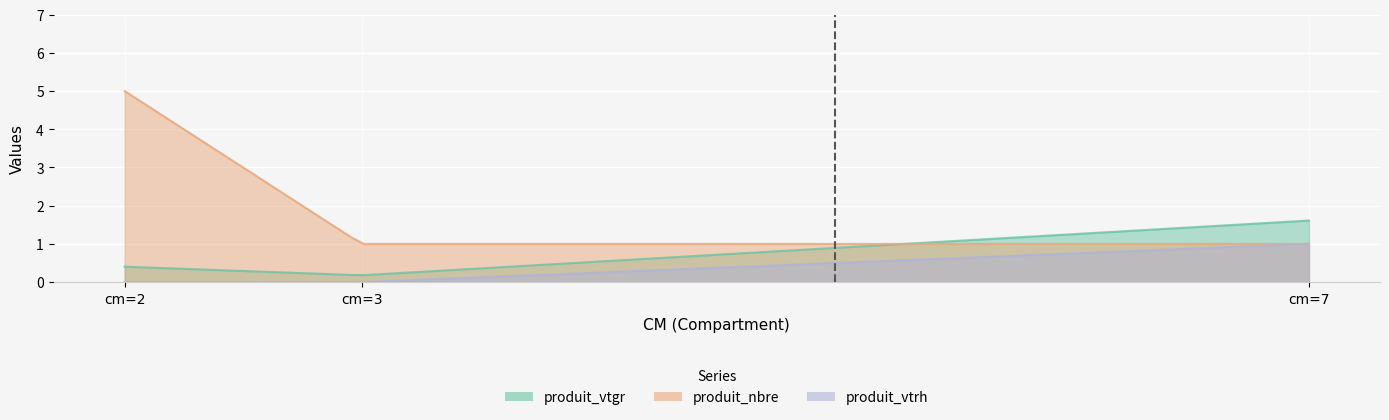

Reading left to right, extract all data points from this chart.

produit_vtgr: cm=2=0.4	cm=3=0.2	cm=7=1.6
produit_nbre: cm=2=5.0	cm=3=1.0	cm=7=1.0
produit_vtrh: cm=2=0.0	cm=3=0.0	cm=7=1.0